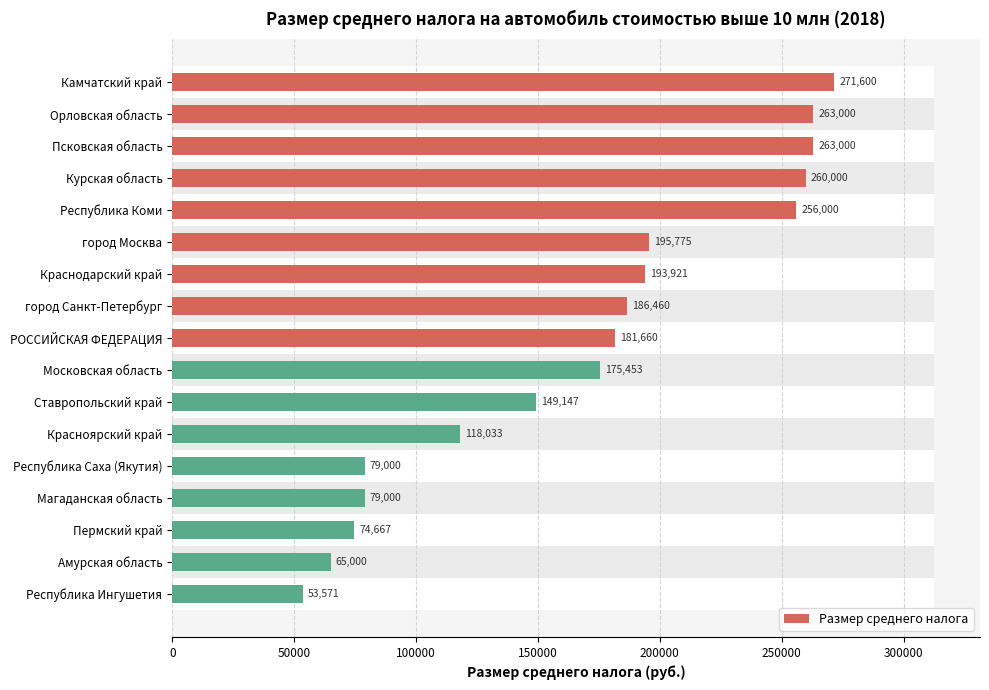

Where is the data nearest to the value 162585?

Московская область